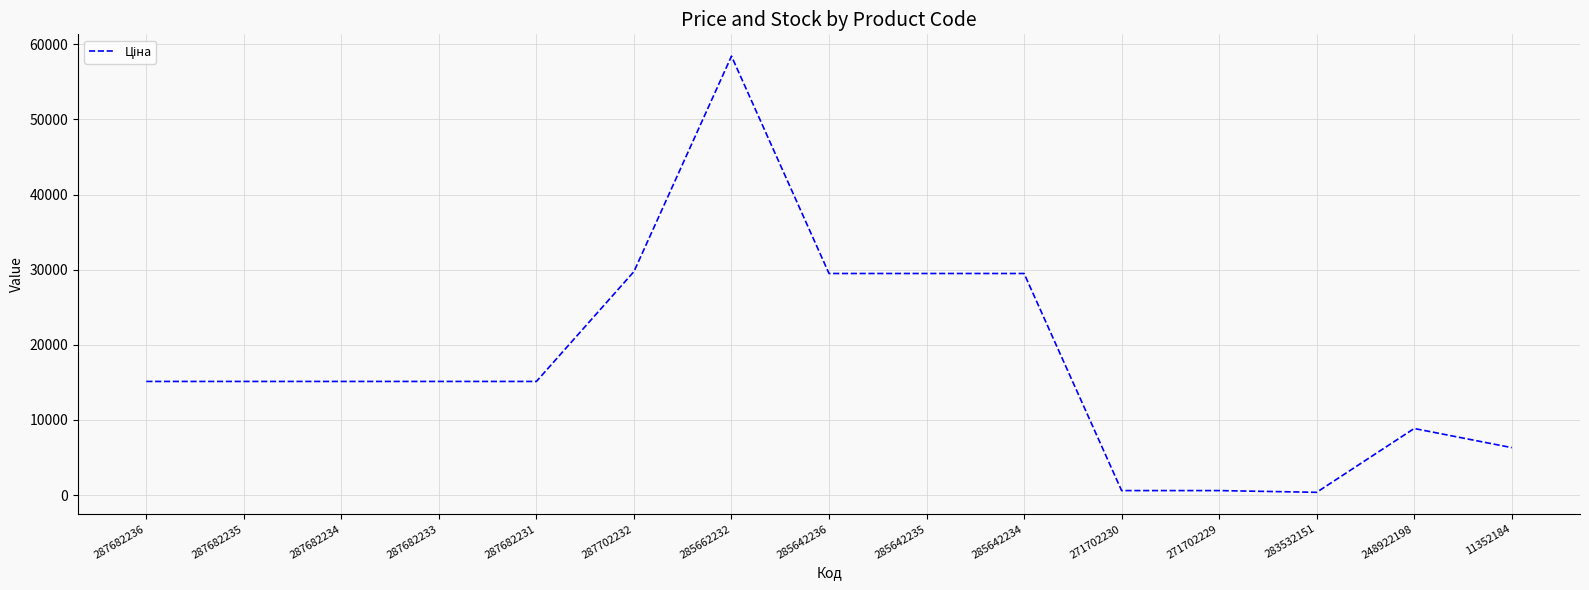

Is this an area chart (filled region under the line)?

No